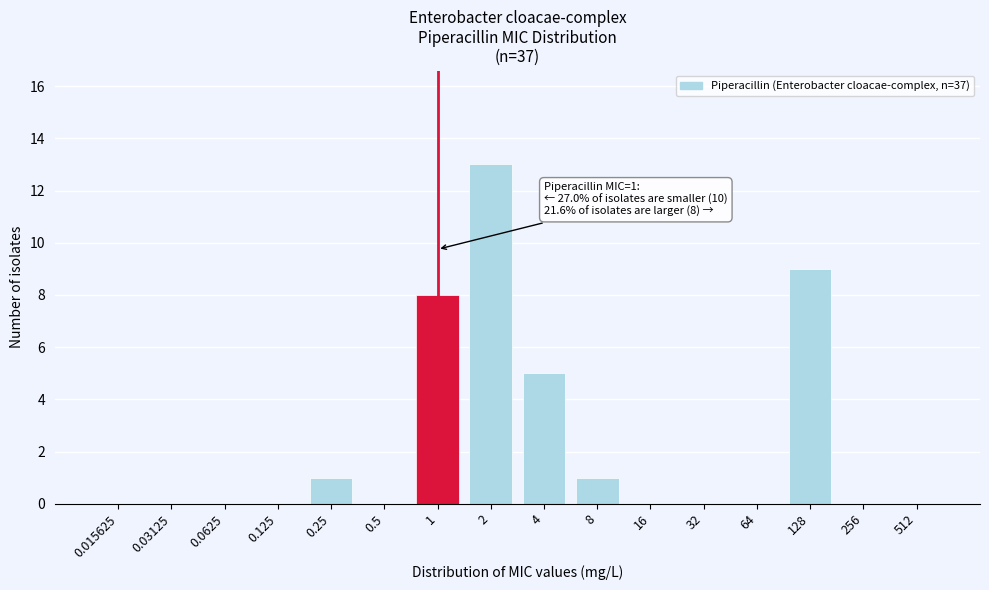

Reading left to right, extract all data points from this chart.

0.015625=0	0.03125=0	0.0625=0	0.125=0	0.25=1	0.5=0	1=8	2=13	4=5	8=1	16=0	32=0	64=0	128=9	256=0	512=0